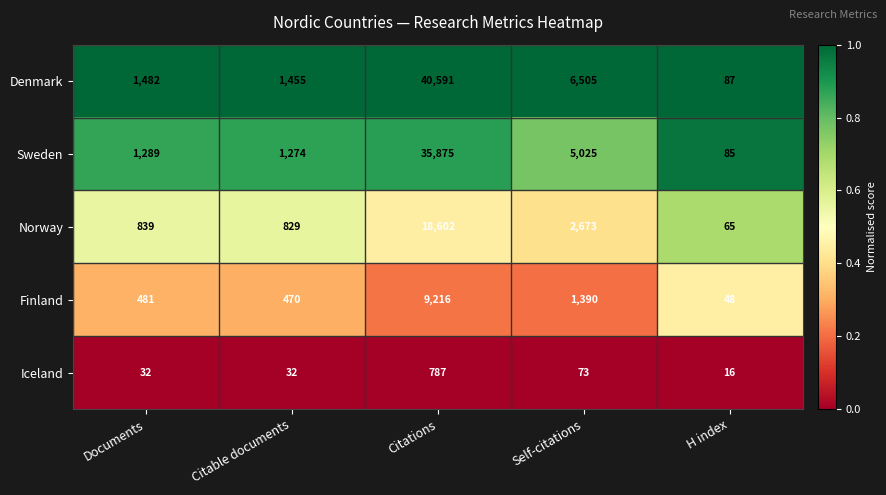

Rank the series at Citations from highest to lowest value.

Denmark, Sweden, Norway, Finland, Iceland